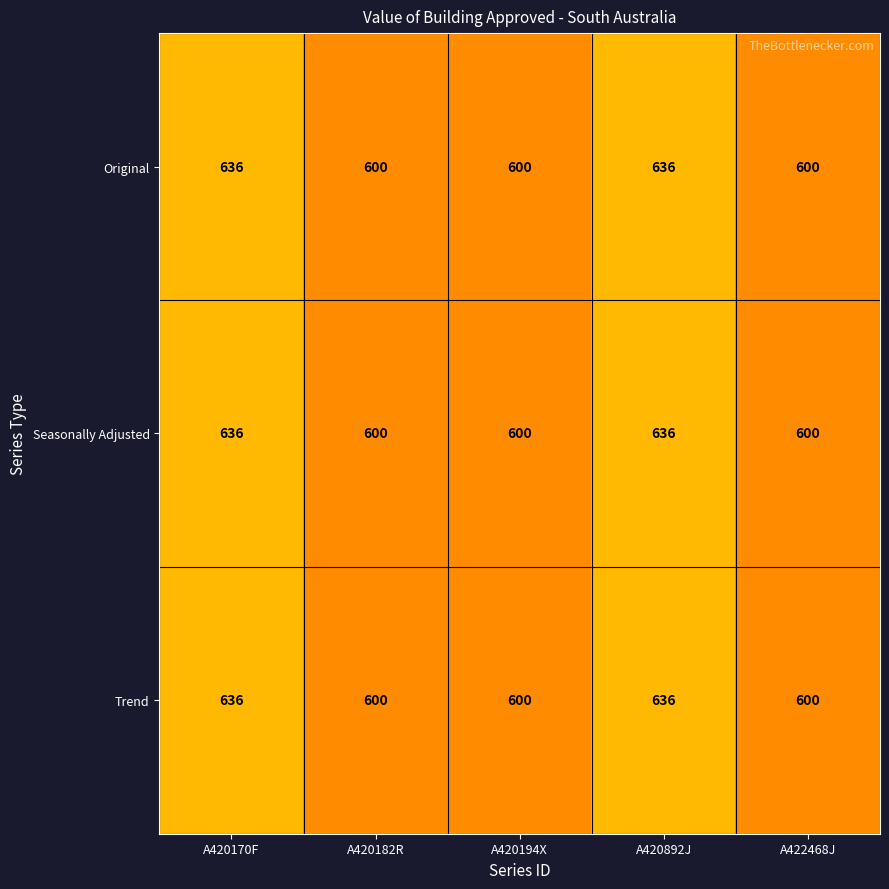

What is the difference between the maximum and minimum values in the Original series?

36